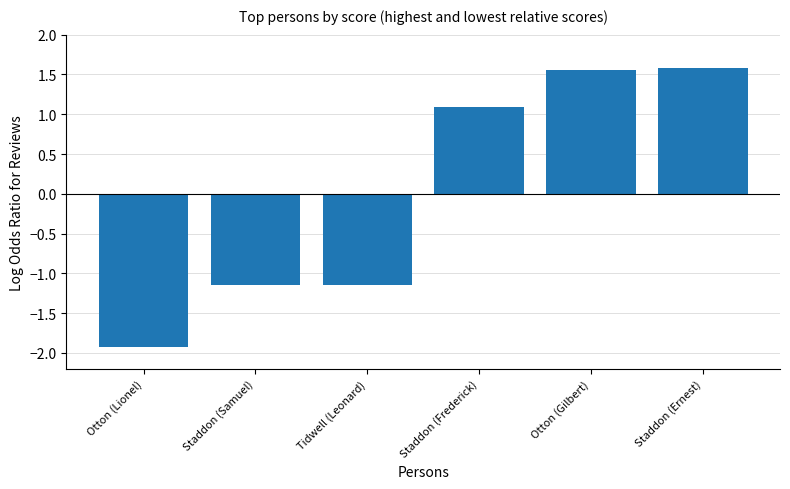

Approximately how many times larger is the value at Otton (Gilbert) compared to Staddon (Frederick)?

1.4